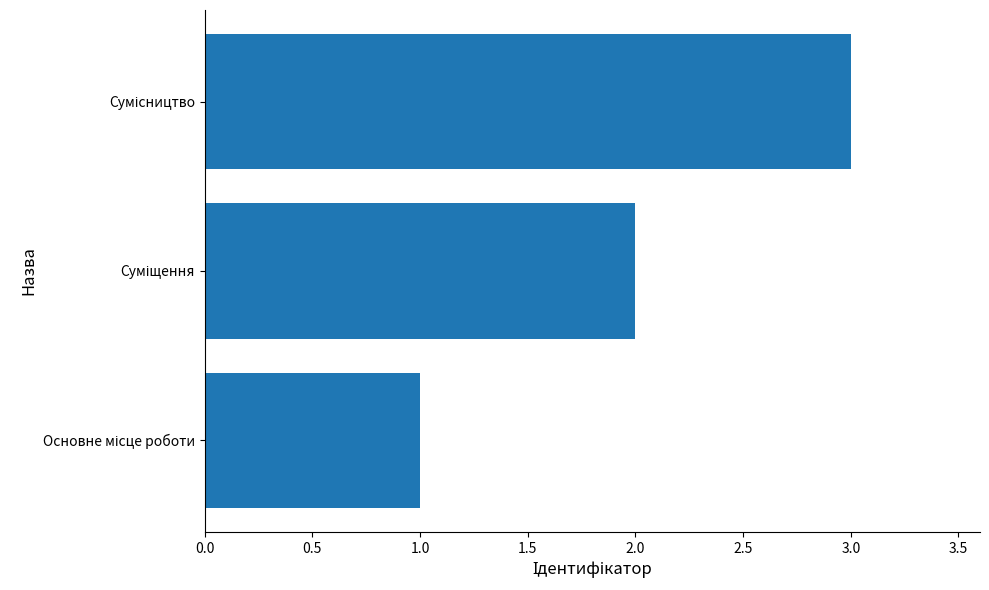

What is the greatest value displayed?

3